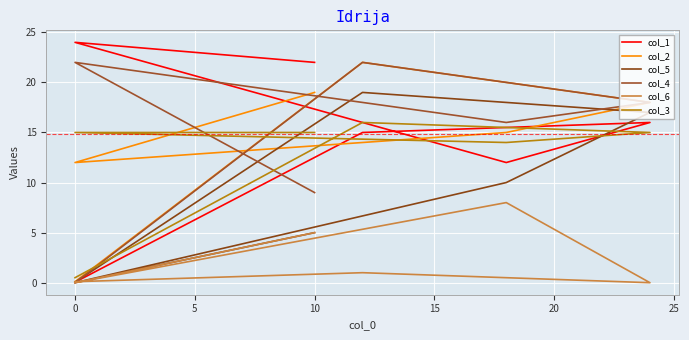

What is the approximate value of col_4 at 10?

16.0